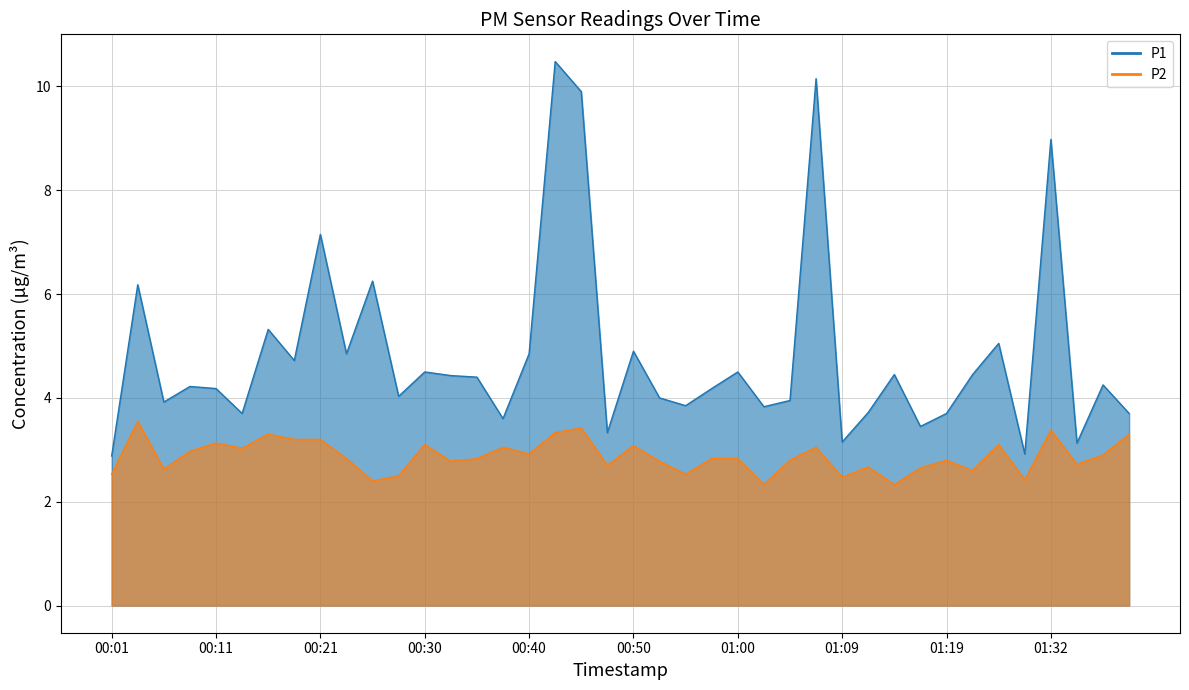

Which series changed the most between 00:35 and 01:39?

P1